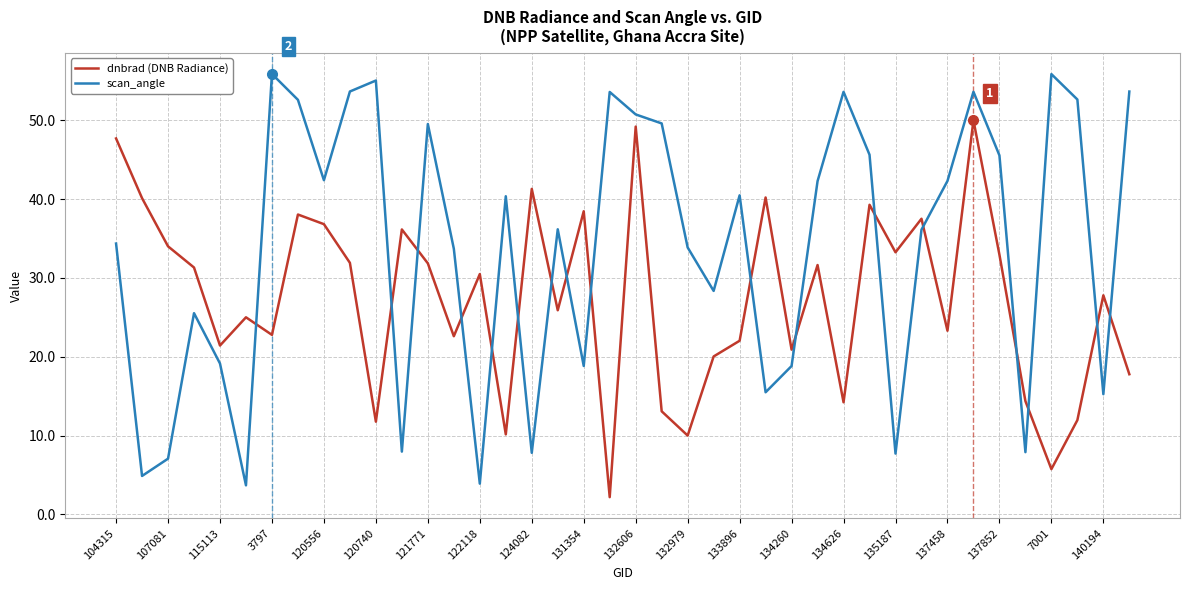

What is the average value of the dnbrad (DNB Radiance) series?

27.4